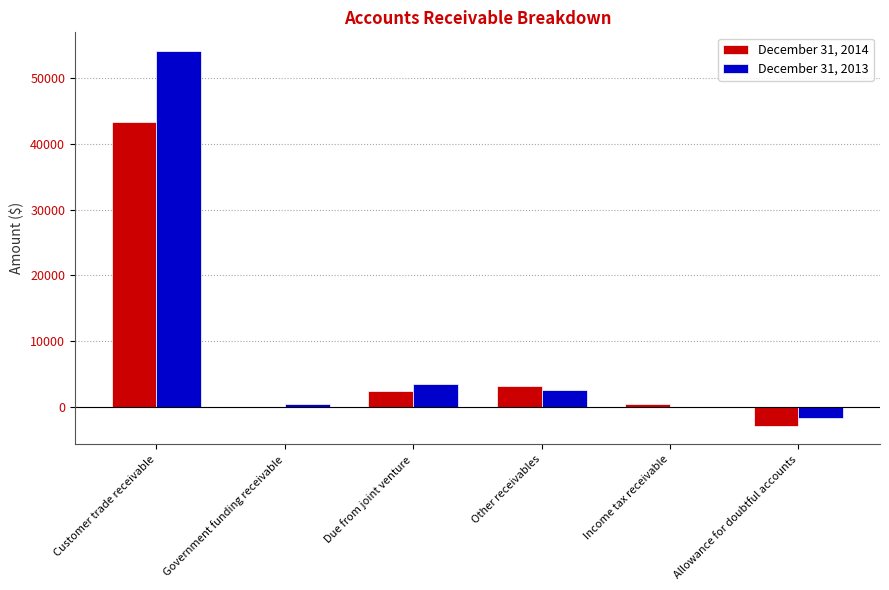

Reading right to left, extract all data points from this chart.

December 31, 2014: -2751	499	3269	2538	38	43256
December 31, 2013: -1572	77	2689	3621	483	54017